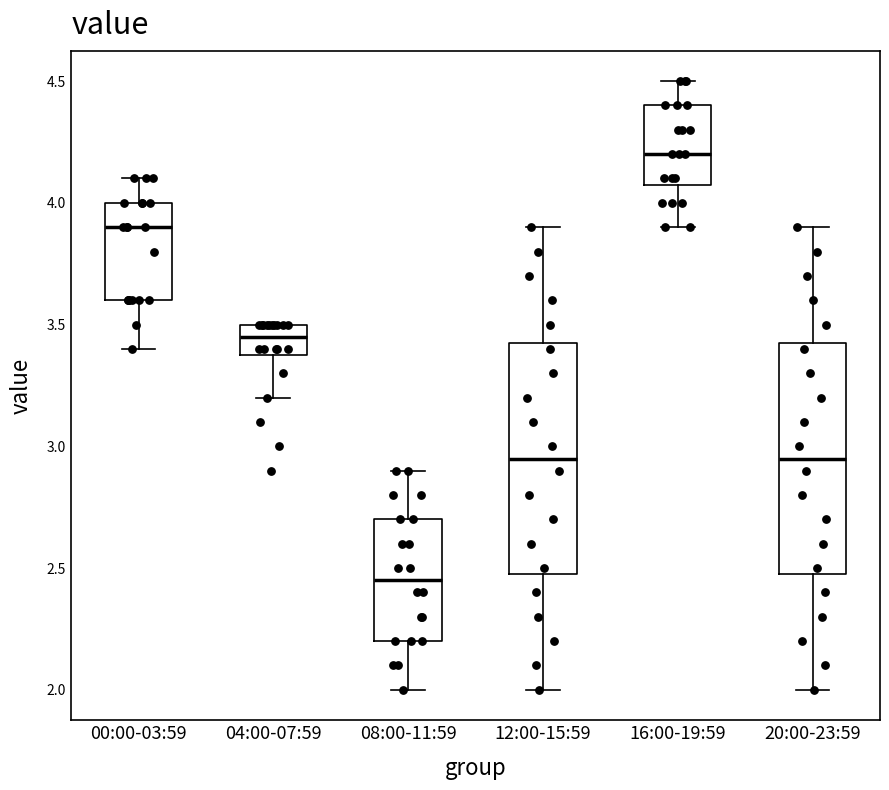

Reading left to right, read every box against the y-axis: the position of its median line, the range the box covers, and the ends of its whiskers. The values are not printed on the chart, so give them approximately, as read against the axis.

00:00-03:59: median 3.90, box 3.60 to 4.00, whiskers 3.40 to 4.10
04:00-07:59: median 3.45, box 3.40 to 3.50, whiskers 3.20 to 3.50
08:00-11:59: median 2.45, box 2.20 to 2.70, whiskers 2.00 to 2.90
12:00-15:59: median 2.95, box 2.50 to 3.45, whiskers 2.00 to 3.90
16:00-19:59: median 4.20, box 4.10 to 4.40, whiskers 3.90 to 4.50
20:00-23:59: median 2.95, box 2.50 to 3.45, whiskers 2.00 to 3.90